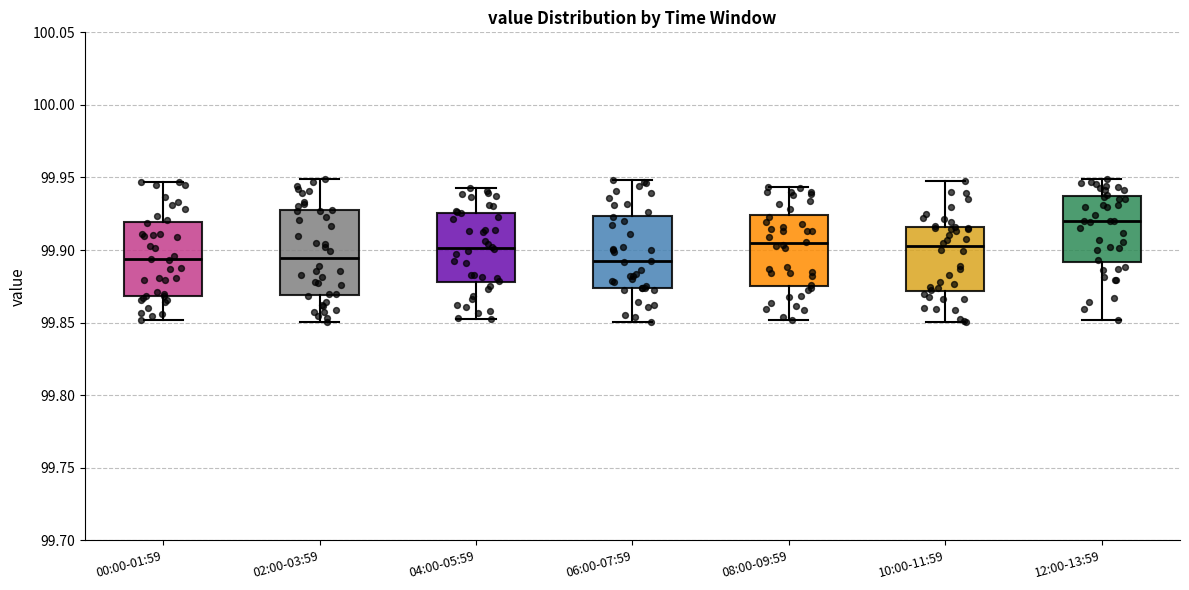

Comparing the boxes themselves (not the whiskers), which one is the tallest?

02:00-03:59